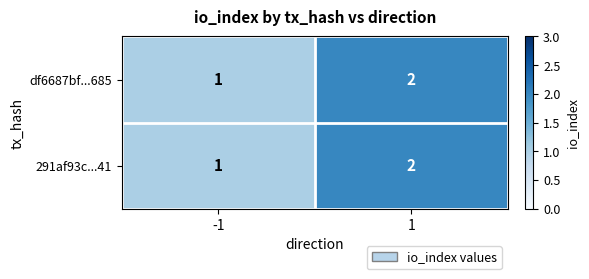

List the labels in order of 291af93c...41 value, smallest first.

-1, 1